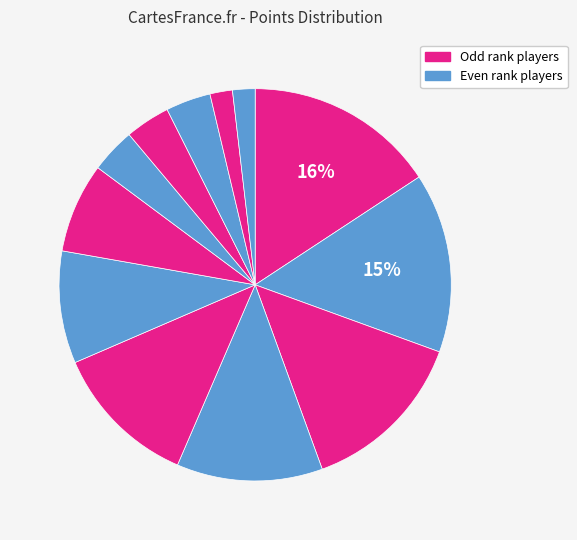

How many slices are in this pie chart?

12